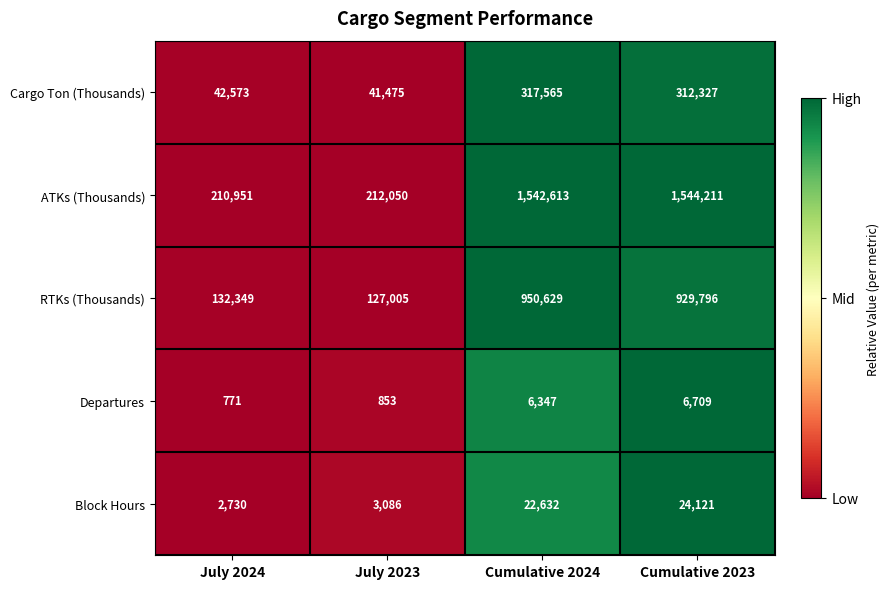

At Cumulative 2023, list the series in order from largest to smallest.

ATKs (Thousands), RTKs (Thousands), Cargo Ton (Thousands), Block Hours, Departures